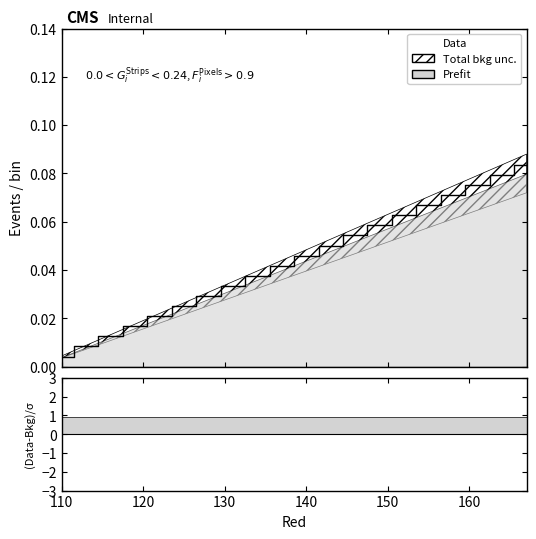

Reading right to left, what are all the values shown in this chart?

0.1	0.1	0.1	0.1	0.1	0.1	0.1	0.1	0.1	0.0	0.0	0.0	0.0	0.0	0.0	0.0	0.0	0.0	0.0	0.0